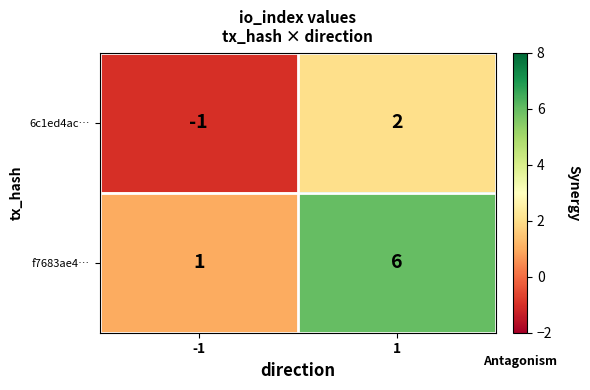

Reading left to right, list all the values displayed in this chart.

6c1ed4ac…: -1	2
f7683ae4…: 1	6